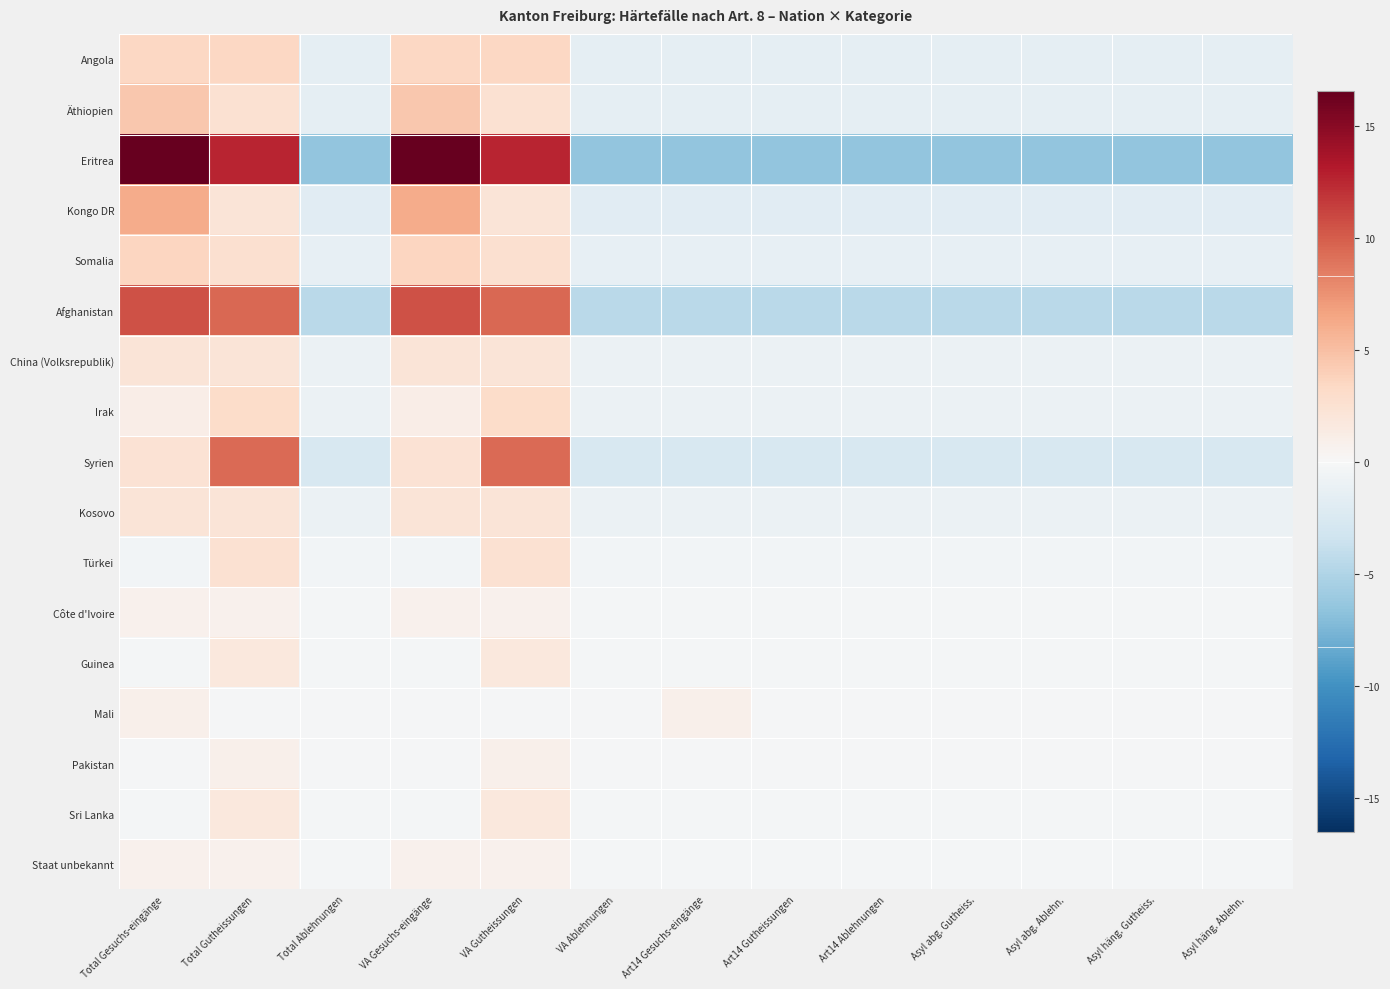

What is the maximum value shown in the chart?

16.5